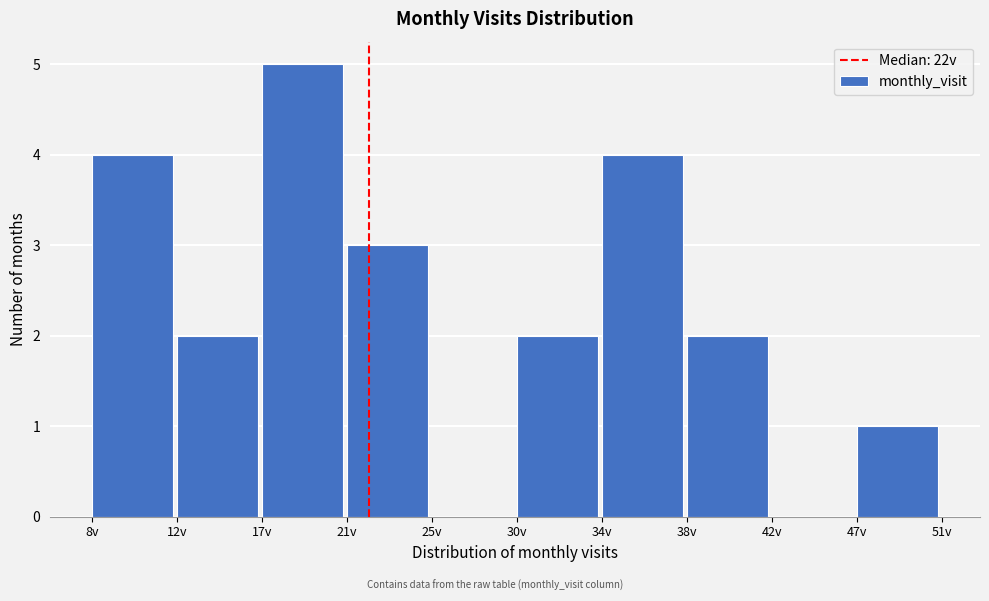

Reading left to right, transcribe all the data shown in this chart.

8v=4	12v=2	17v=5	21v=3	25v=0	30v=2	34v=4	38v=2	42v=0	47v=1